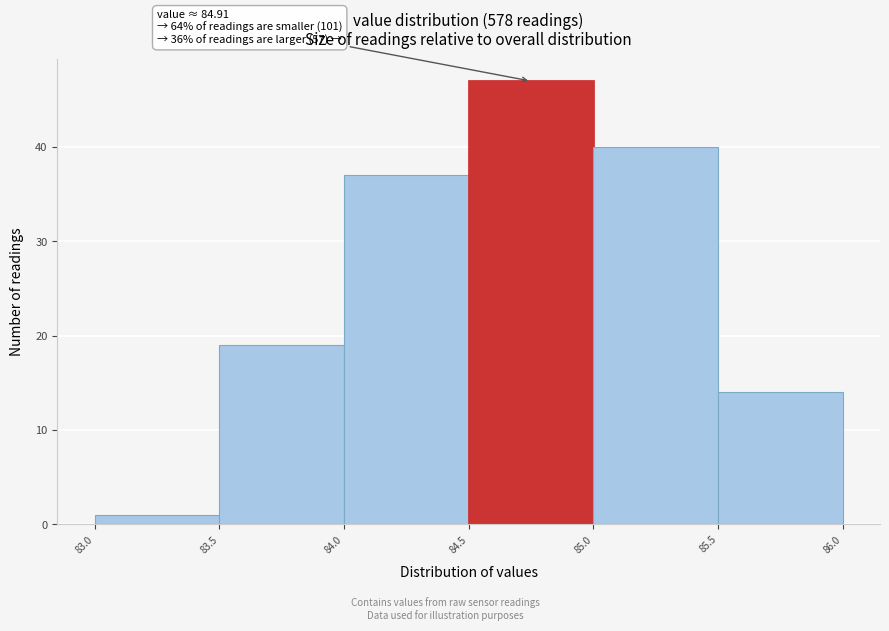

Over which range of the x-axis is the bar tallest?

84.5 to 85.0